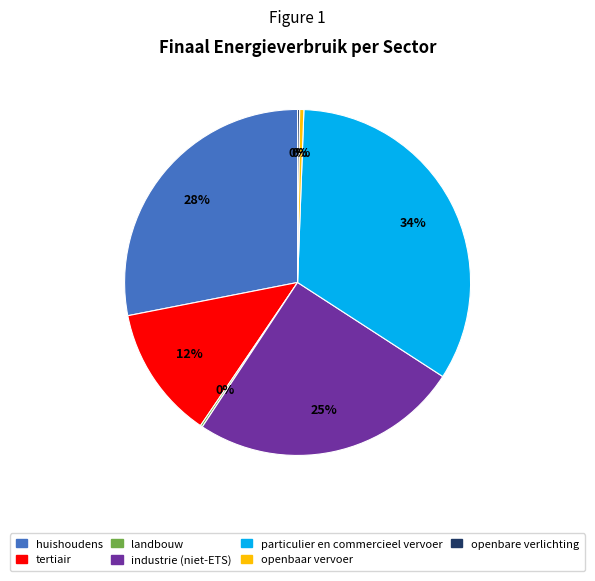

Is there any slice that represents more than half of the pie?

No